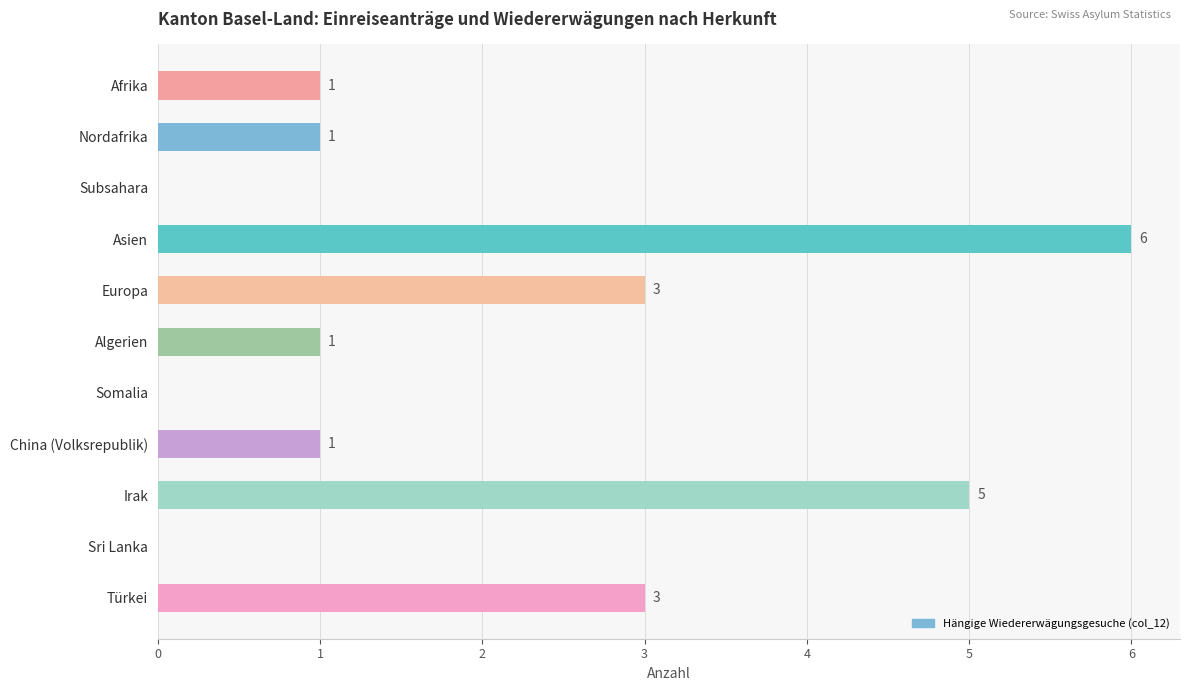

Is it true that the value at Asien is 6?

True